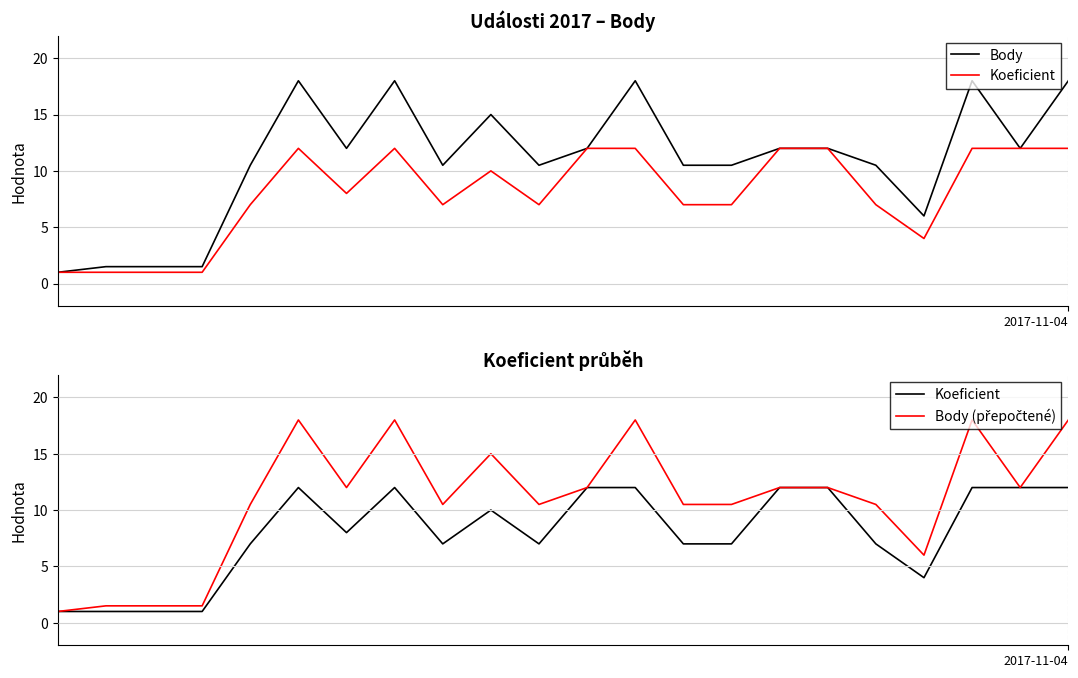

What are all the series names shown in the legend?

Body, Koeficient, Body (přepočtené)